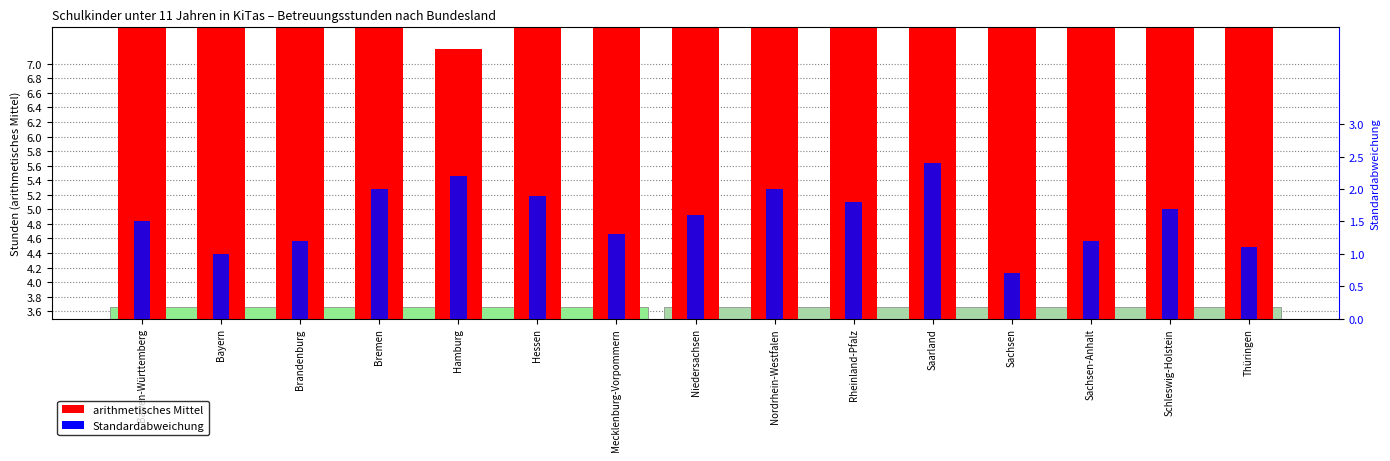

What is the total value across all series at Bremen?

6.6